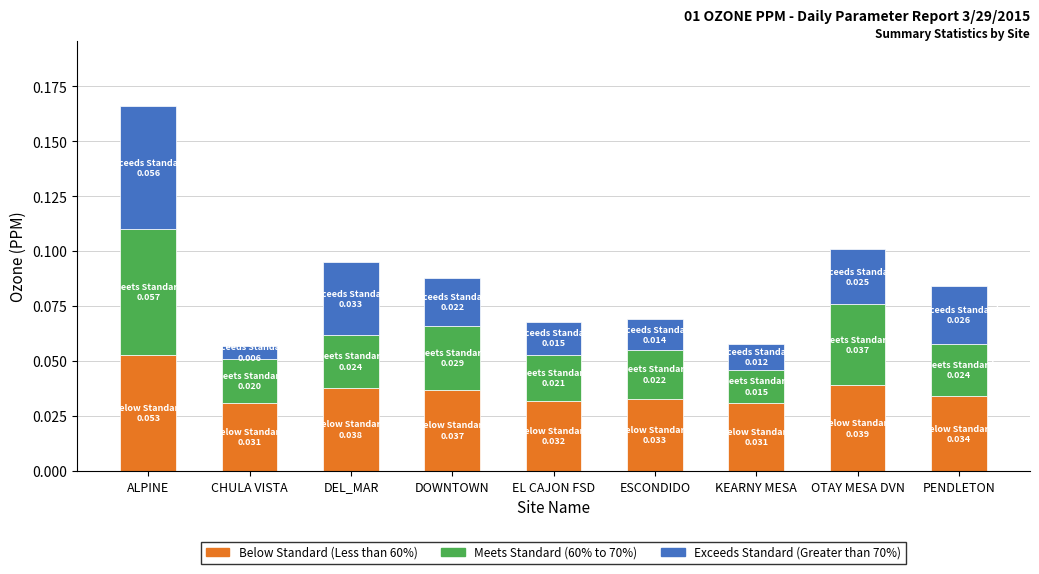

At which category is the sum across all series the highest?

ALPINE